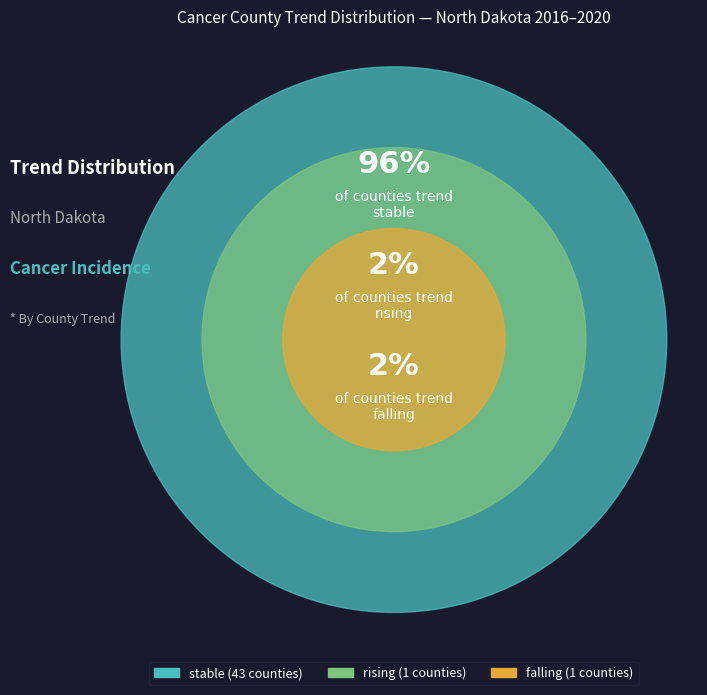

Does stable represent more than half of the total?

Yes